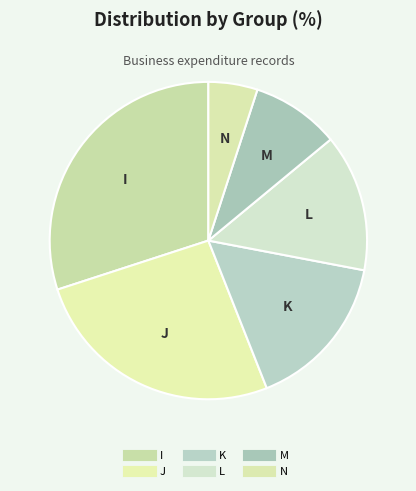

Which slice is the largest?

I